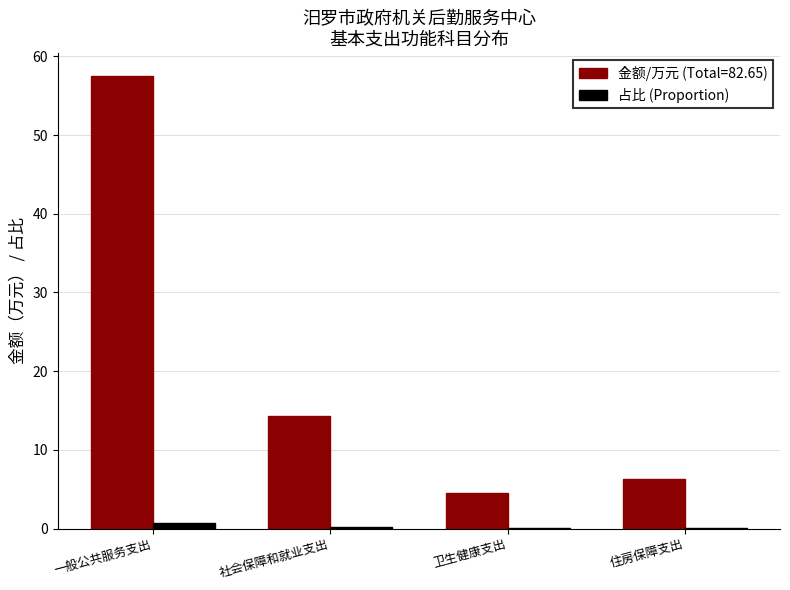

Count the number of categories in the chart.

4